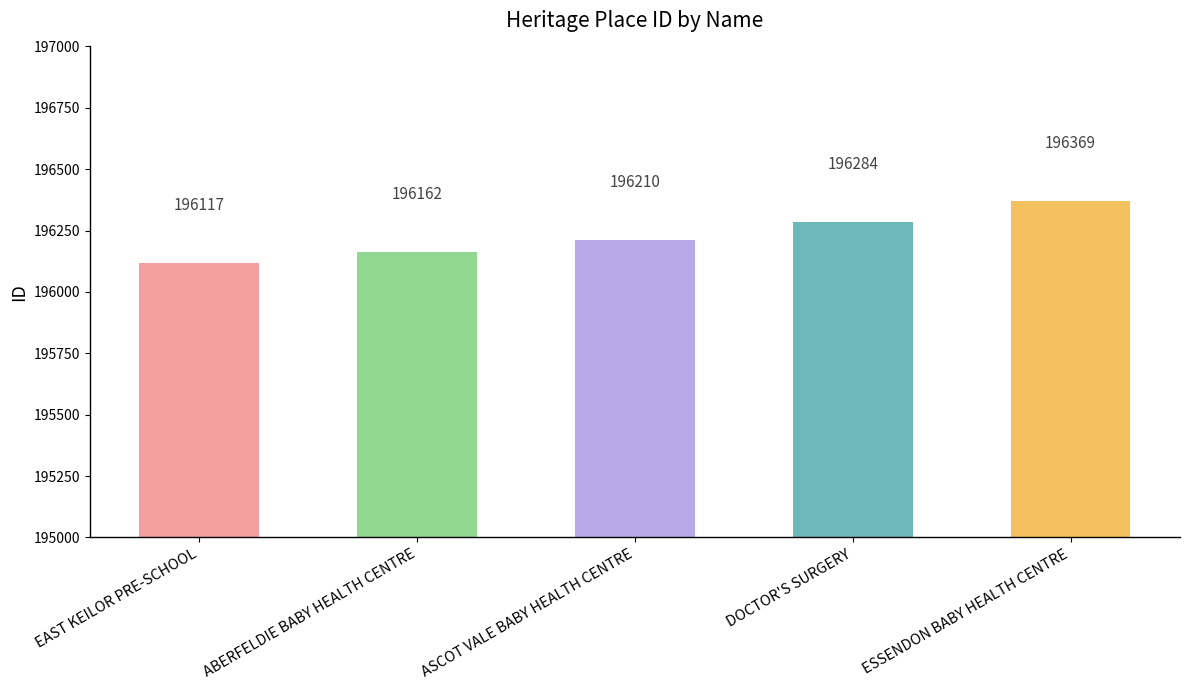

What is the sum of all values?

981142